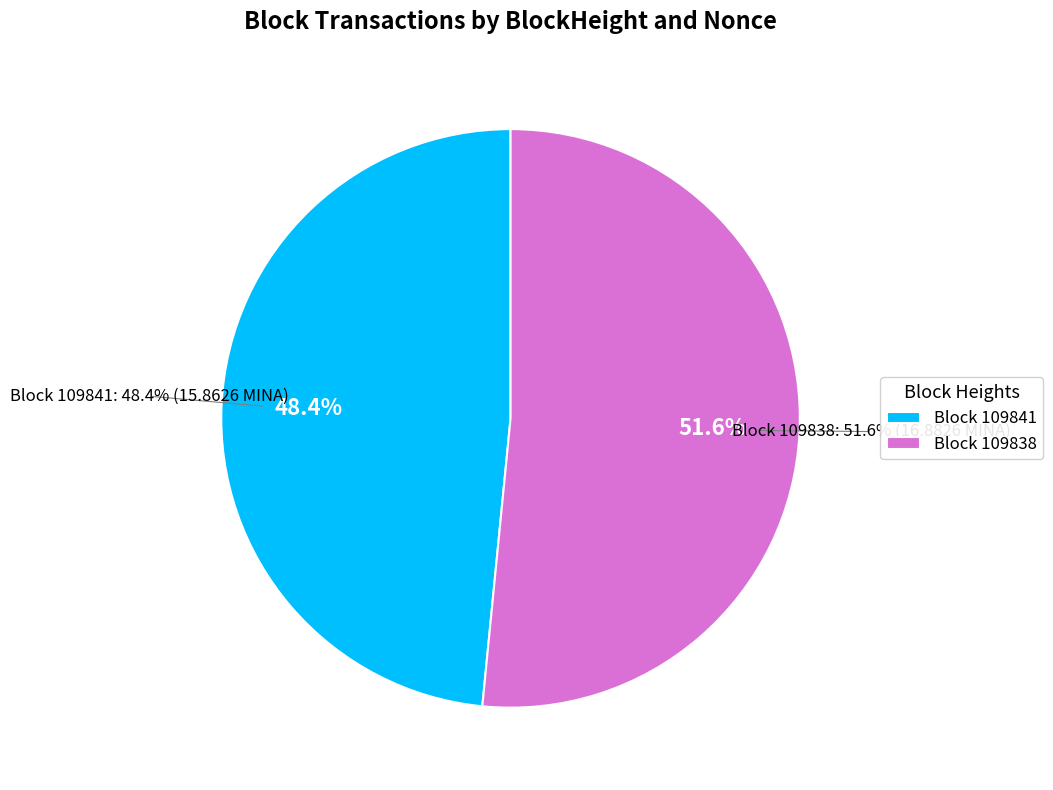

Rank the categories by value from highest to lowest.

109838, 109841